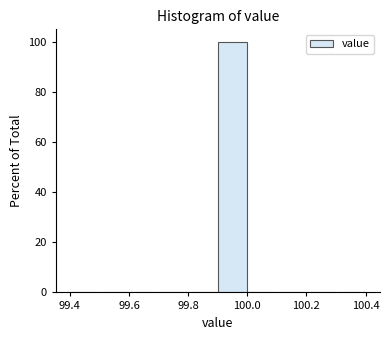

What is the height of the bar covering 99.9 to 100.0 on the x-axis? The values are not printed on the chart, so give them approximately, as read against the axis.

100